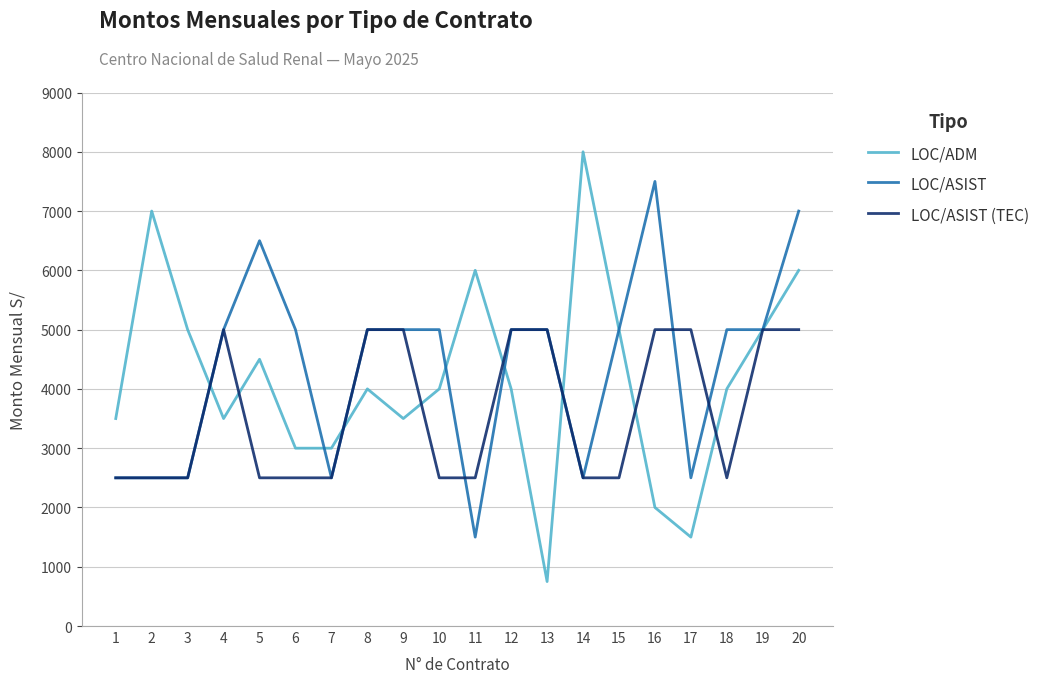

The value of LOC/ADM at 4 is 3500. True or false?

True